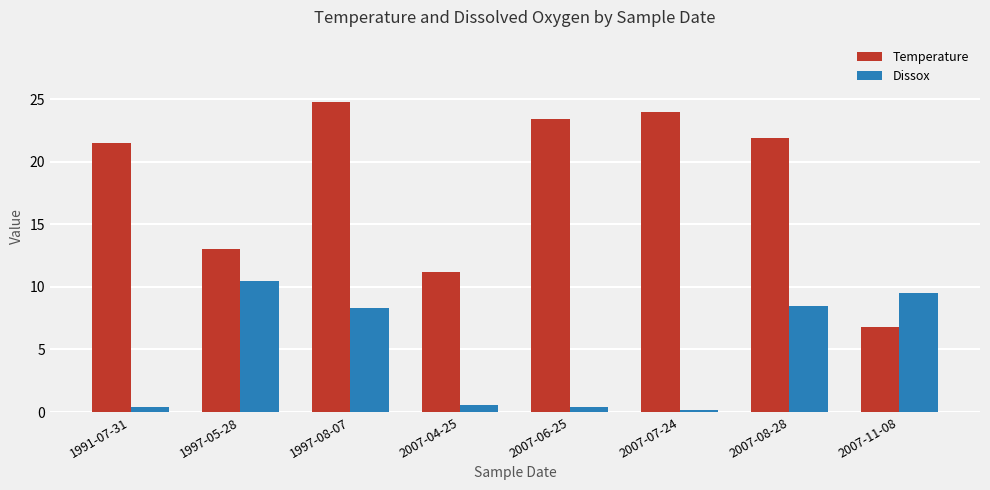

Which category has the highest value across all series?

1997-08-07